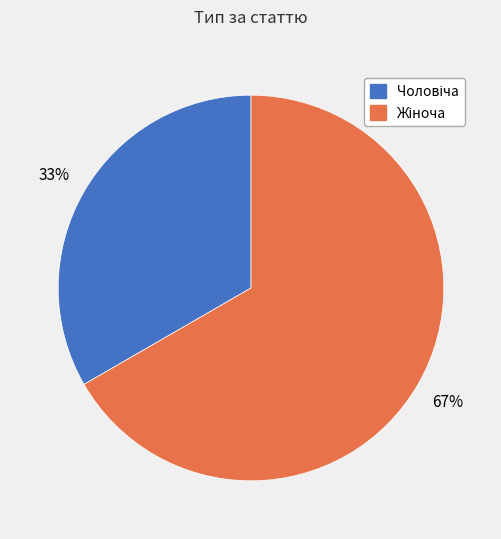

How many slices are in this pie chart?

2